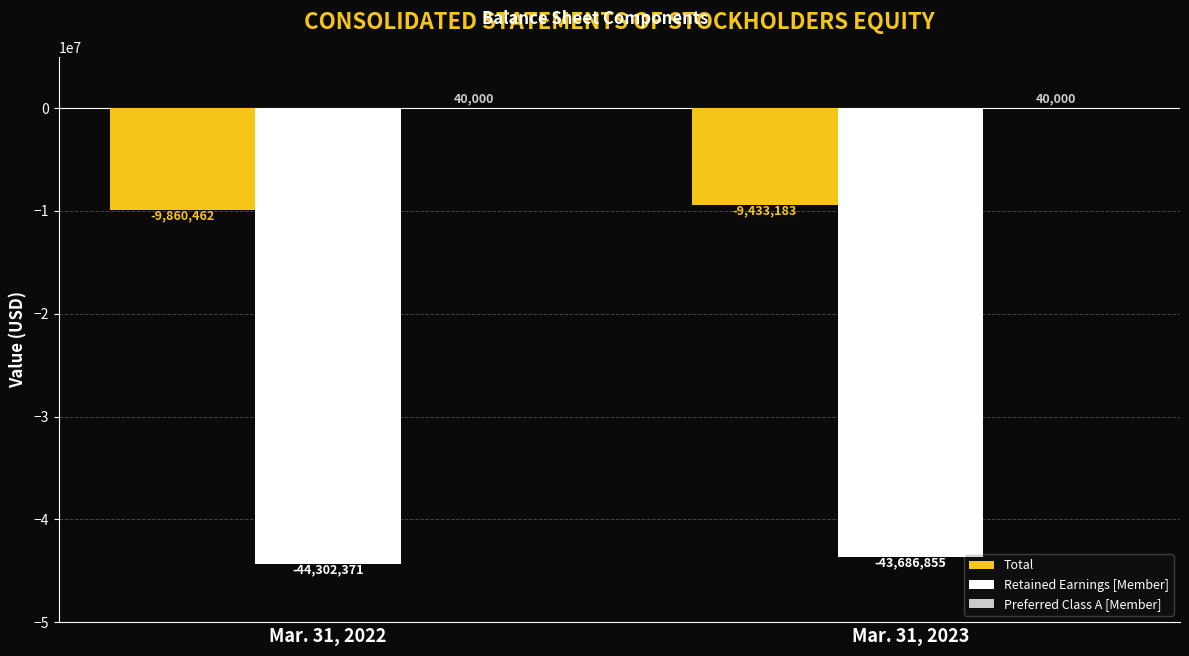

At which category is the sum across all series the highest?

Mar. 31, 2023